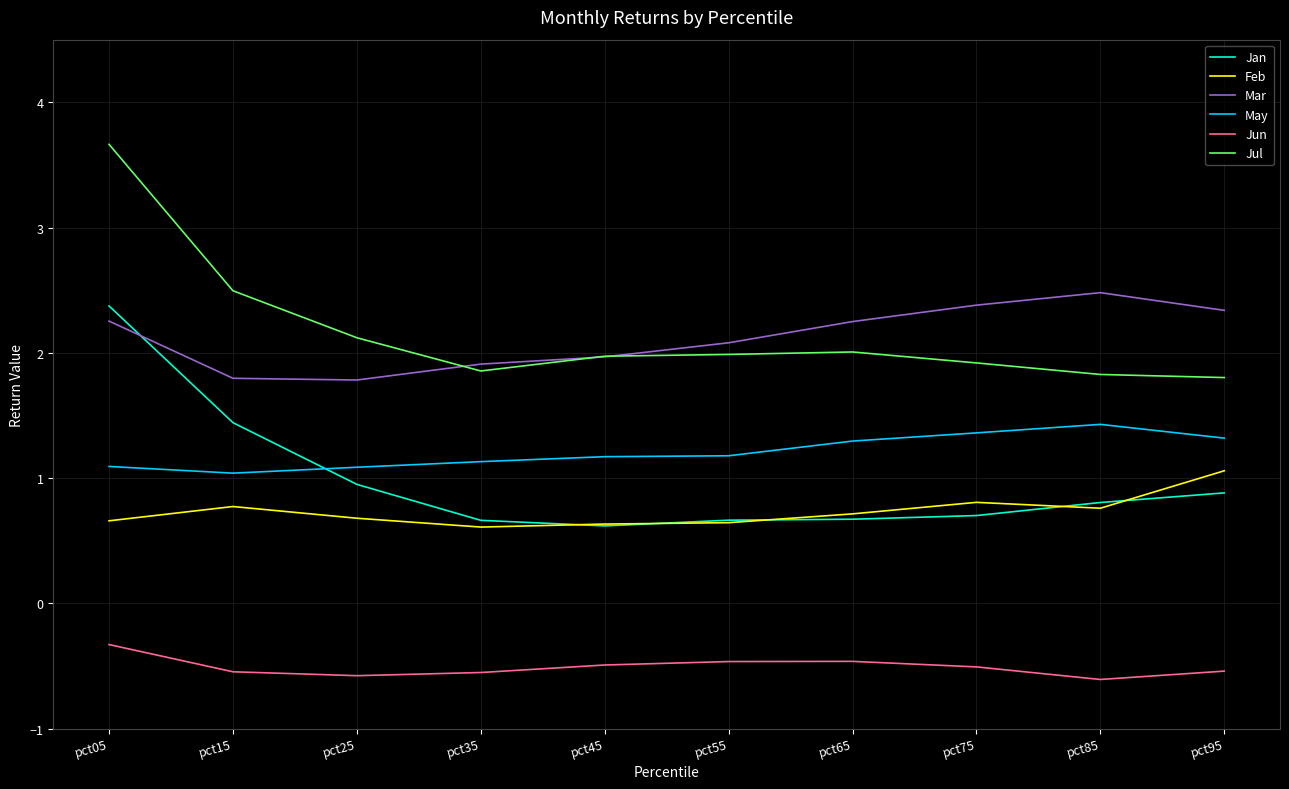

What is the highest value of the Mar series?

2.5